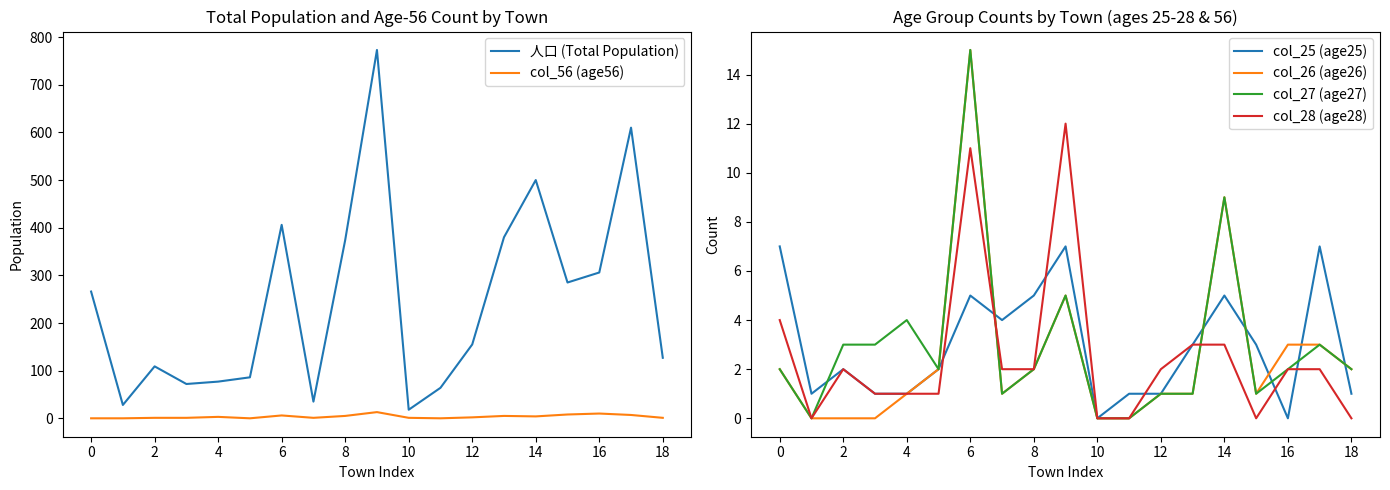

What is the sum of all col_56 (age56) values?

68